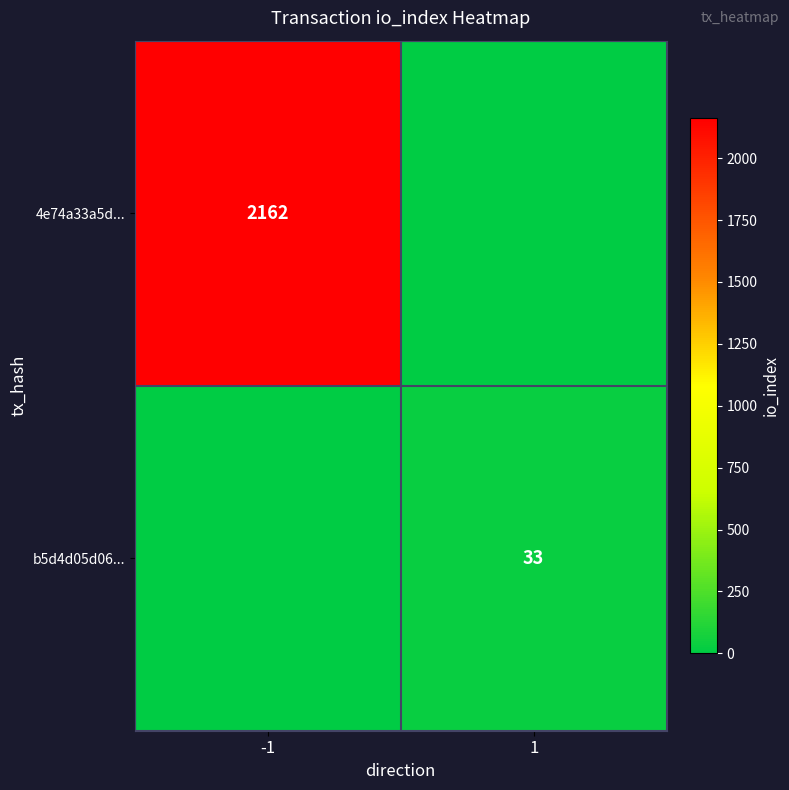

The 4e74a33a5d... series shows 3790 at -1. True or false?

False